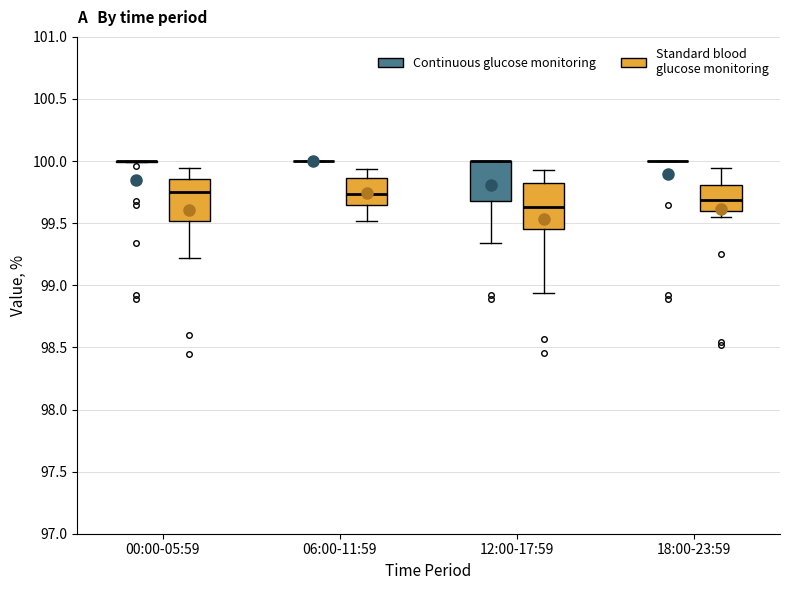

Reading left to right, transcribe this box plot: for each box, give where its median line is, the range the box spans, and where its two whiskers end, as read against the y-axis. The values are not printed on the chart, so give them approximately, as read against the axis.

00:00-05:59 (Continuous glucose monitoring): box collapsed to a line at 100.00, whiskers 100.00 to 100.00
00:00-05:59 (Standard blood glucose monitoring): median 99.75, box 99.50 to 99.85, whiskers 99.20 to 99.95
06:00-11:59 (Continuous glucose monitoring): box collapsed to a line at 100.00, whiskers 100.00 to 100.00
06:00-11:59 (Standard blood glucose monitoring): median 99.75, box 99.65 to 99.85, whiskers 99.50 to 99.95
12:00-17:59 (Continuous glucose monitoring): median 100.00 (drawn on the box's upper edge), box 99.70 to 100.00, whiskers 99.35 to 100.00
12:00-17:59 (Standard blood glucose monitoring): median 99.65, box 99.45 to 99.80, whiskers 98.95 to 99.95
18:00-23:59 (Continuous glucose monitoring): box collapsed to a line at 100.00, whiskers 100.00 to 100.00
18:00-23:59 (Standard blood glucose monitoring): median 99.70, box 99.60 to 99.80, whiskers 99.55 to 99.95